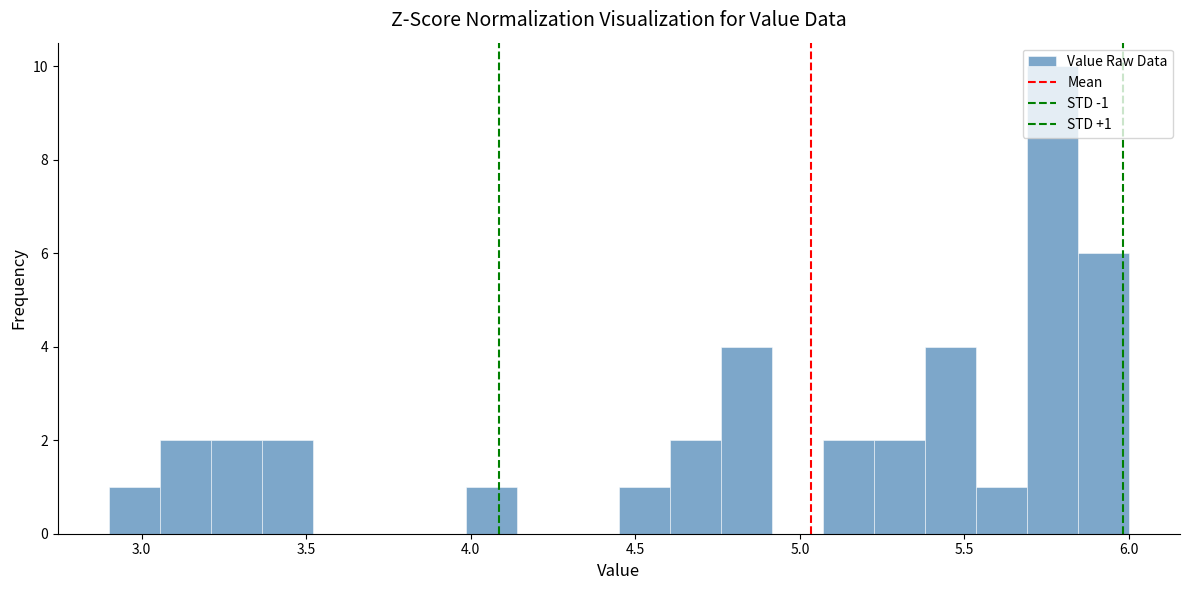

Read against the x-axis, roughly where is the centre of the tallest bar?

5.75